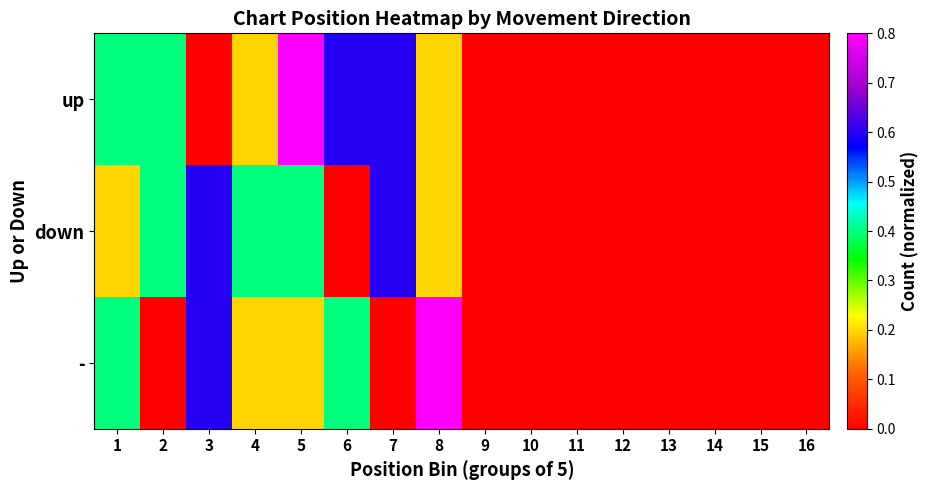

Reading left to right, list all the values displayed in this chart.

up: 1=0.4	2=0.4	3=0.0	4=0.2	5=0.8	6=0.6	7=0.6	8=0.2	9=0.0	10=0.0	11=0.0	12=0.0	13=0.0	14=0.0	15=0.0	16=0.0
down: 1=0.2	2=0.4	3=0.6	4=0.4	5=0.4	6=0.0	7=0.6	8=0.2	9=0.0	10=0.0	11=0.0	12=0.0	13=0.0	14=0.0	15=0.0	16=0.0
-: 1=0.4	2=0.0	3=0.6	4=0.2	5=0.2	6=0.4	7=0.0	8=0.8	9=0.0	10=0.0	11=0.0	12=0.0	13=0.0	14=0.0	15=0.0	16=0.0